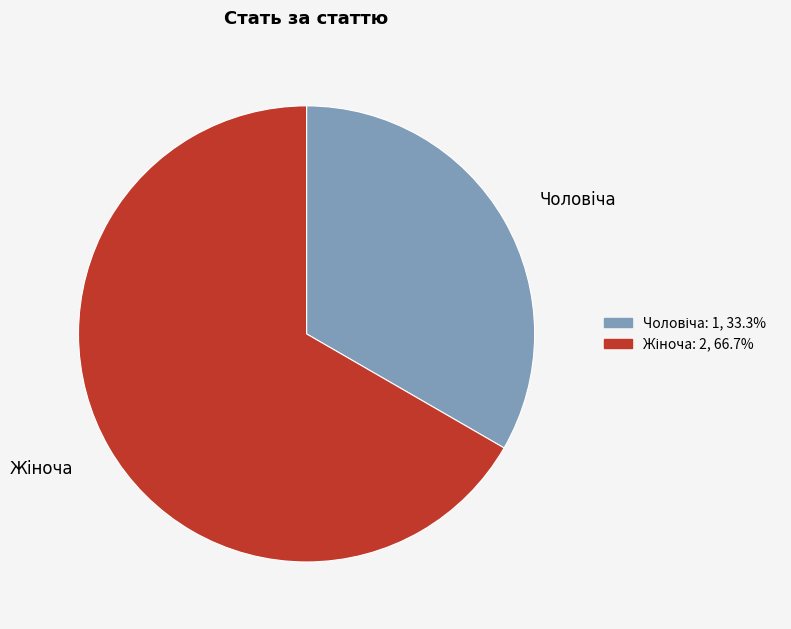

Is there any slice that represents more than half of the pie?

Yes